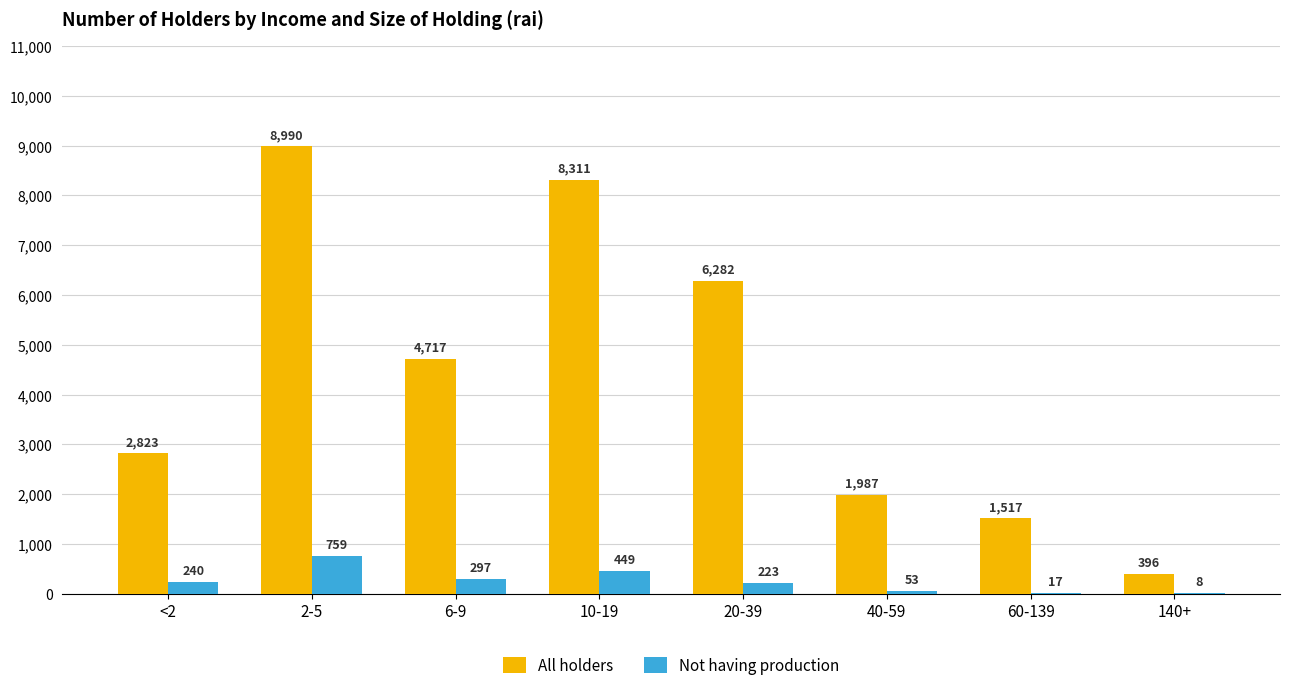

What are all the series names shown in the legend?

All holders, Not having production